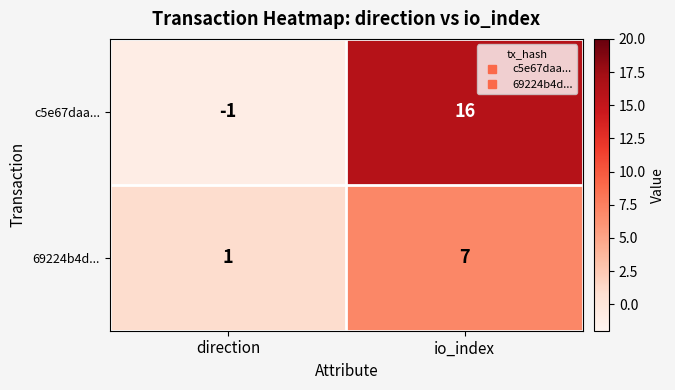

What is the difference between the highest and lowest values at io_index?

9